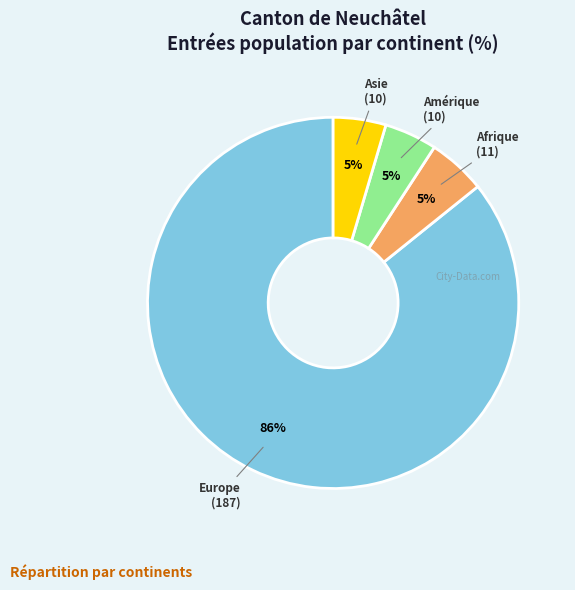

To the nearest percent, what is the average slice percentage?

25%